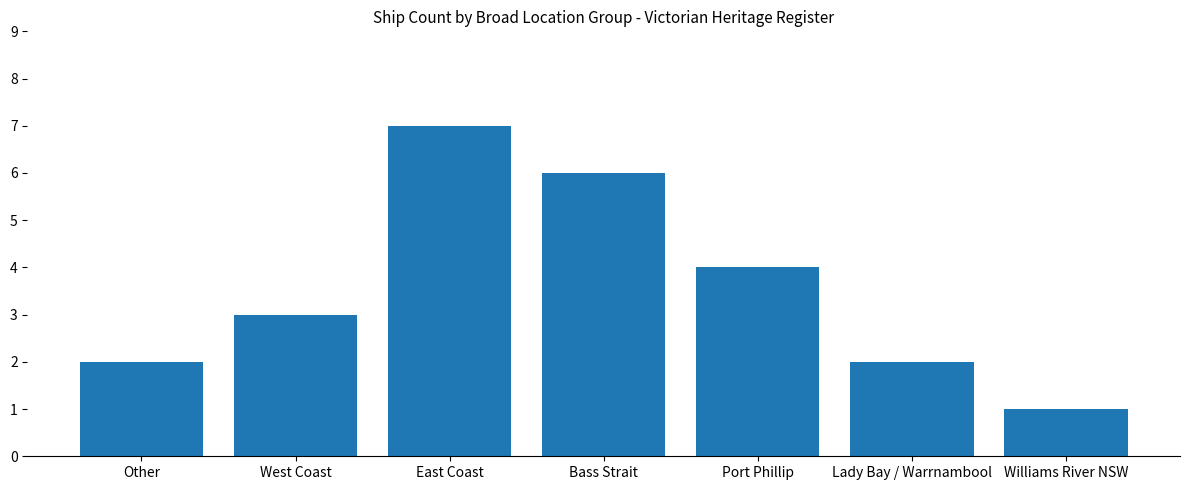

Where is the data nearest to the value 4?

Port Phillip